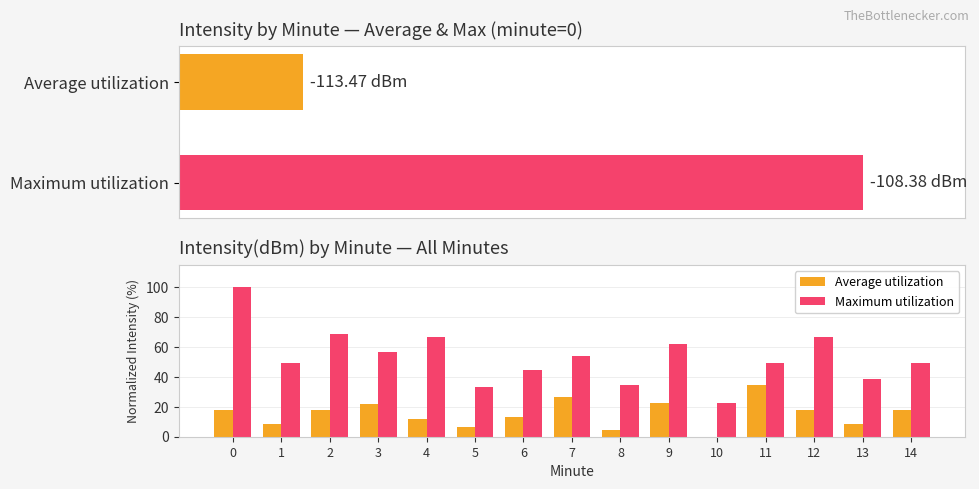

Which category has the lowest value across all series?

10